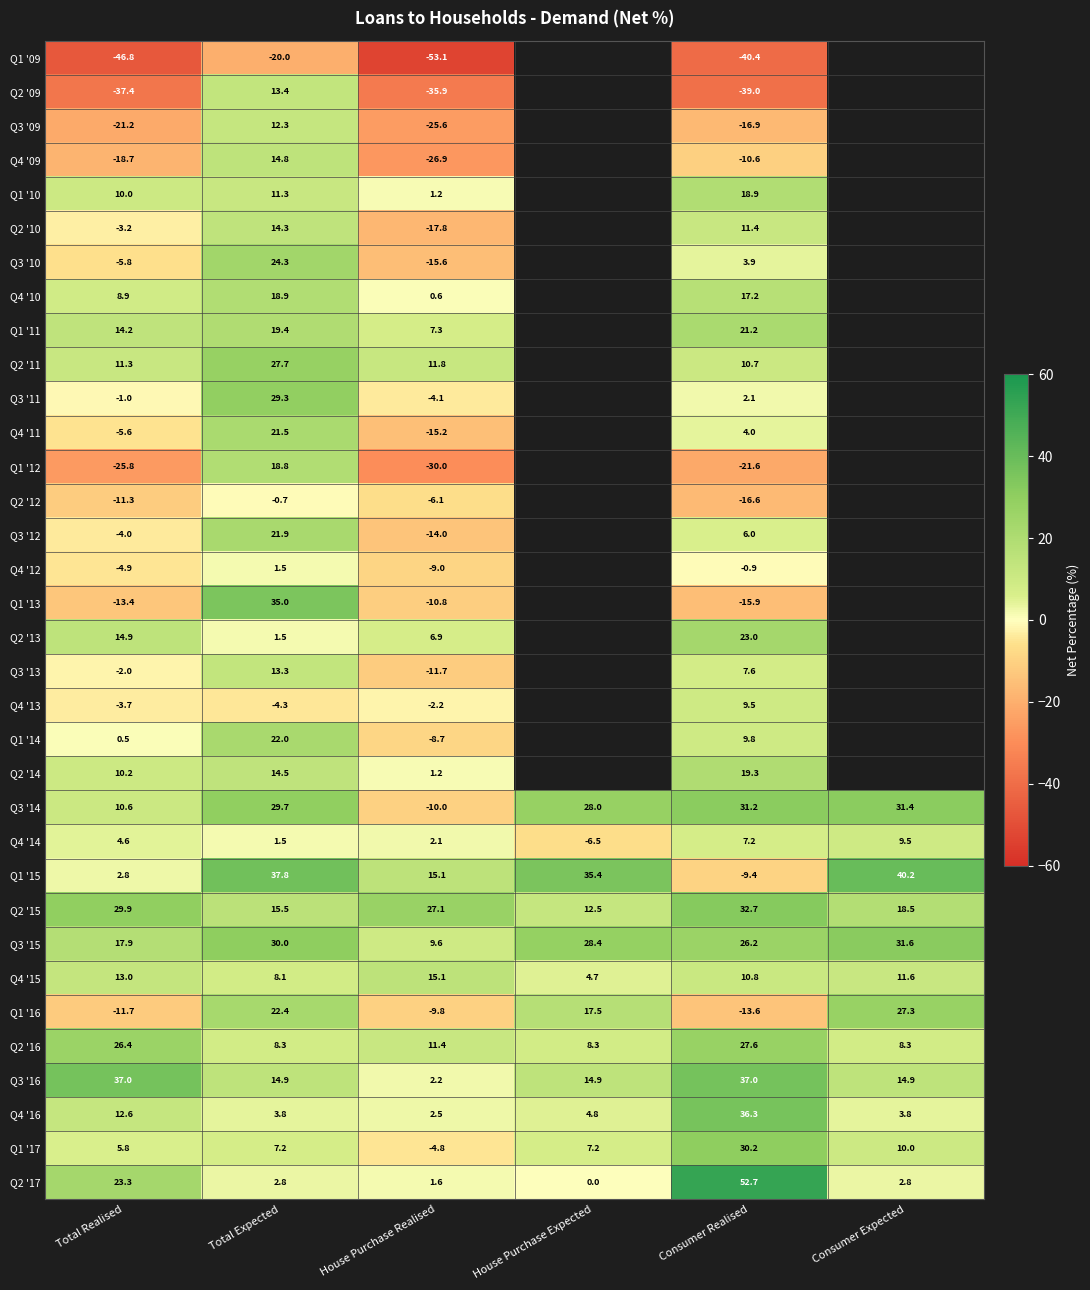

What is the maximum value for Q3 '14?

31.4